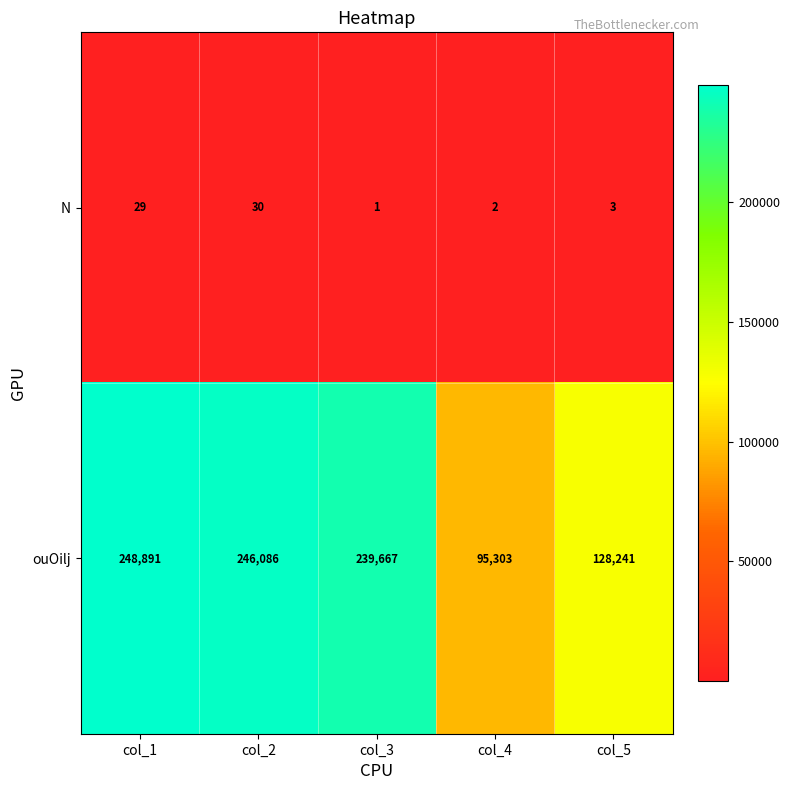

What is the difference between the maximum and minimum values in the N series?

29